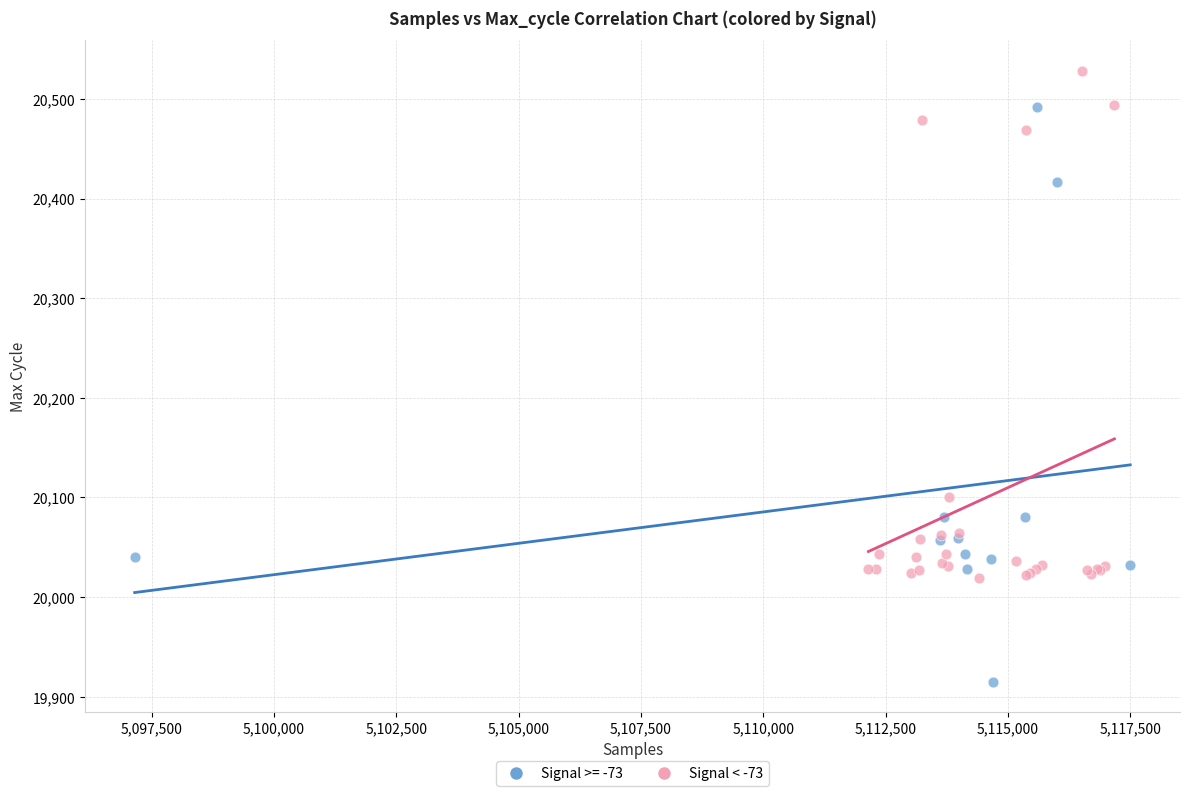

Which series contains the highest Y value?

Signal < -73